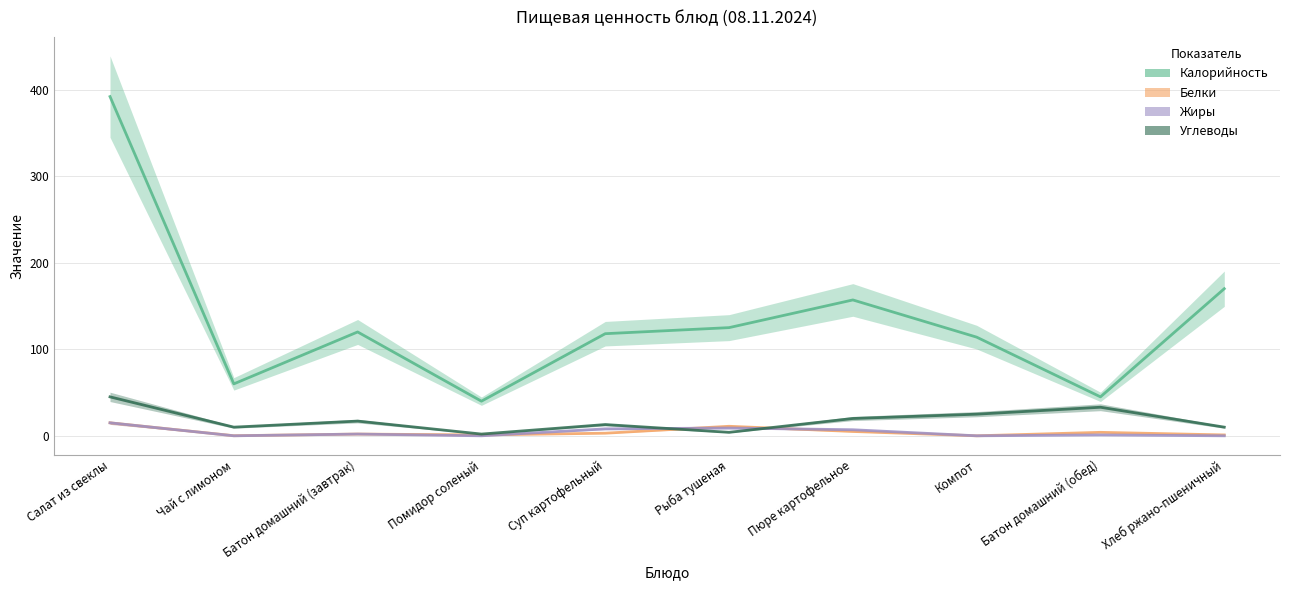

Where is the first local minimum for Калорийность?

Чай с лимоном